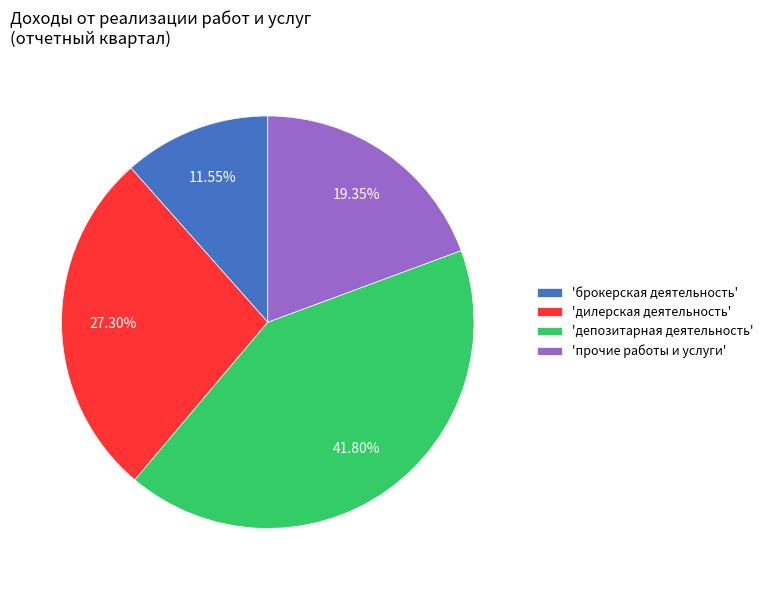

Does 'дилерская деятельность' account for over 50% of the chart?

No